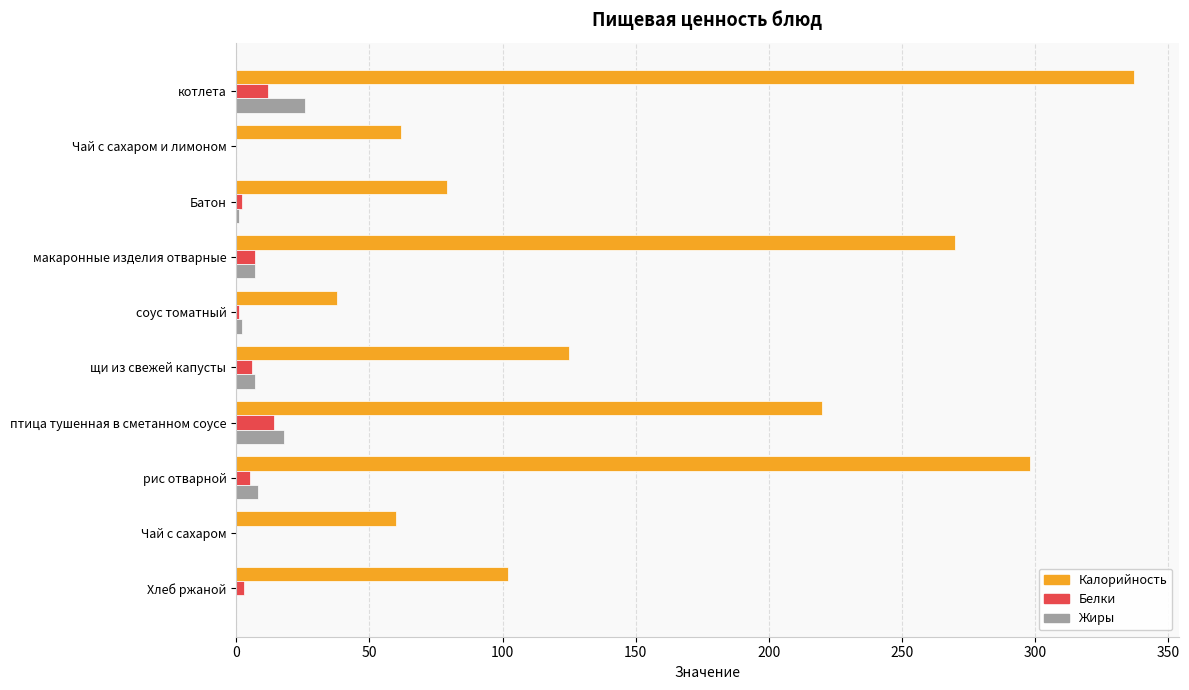

Which series has the largest range (max minus min)?

Калорийность